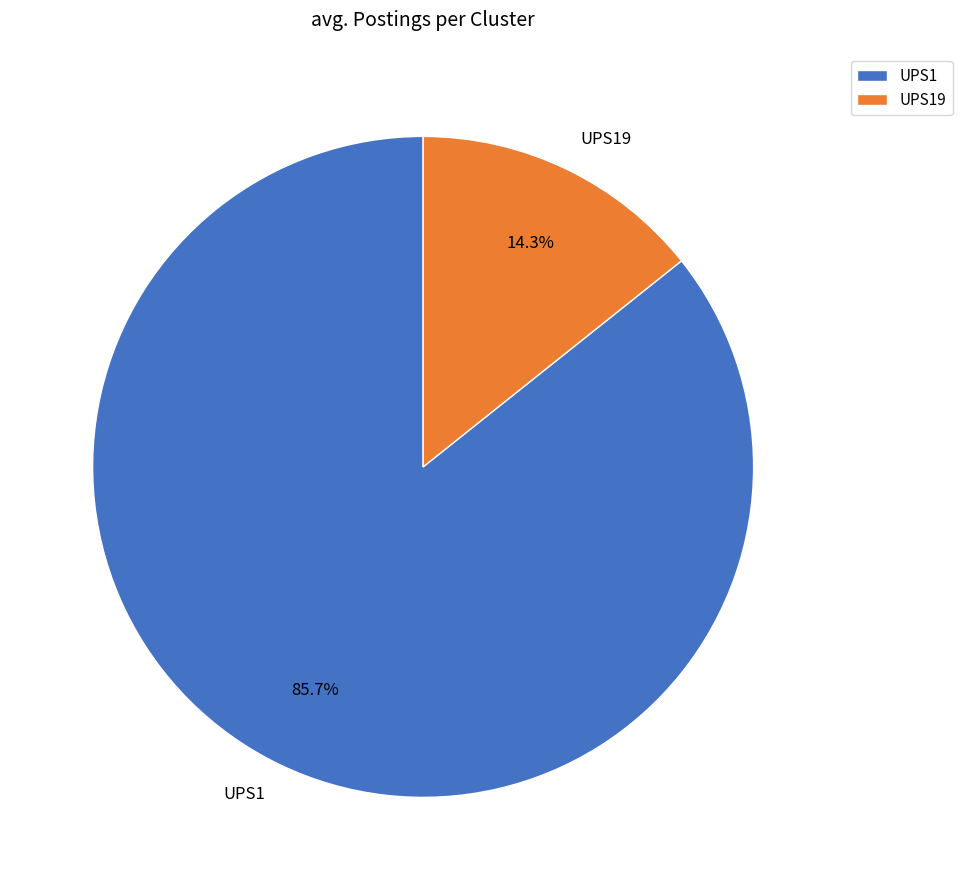

To the nearest percent, what portion does UPS1 represent?

86%